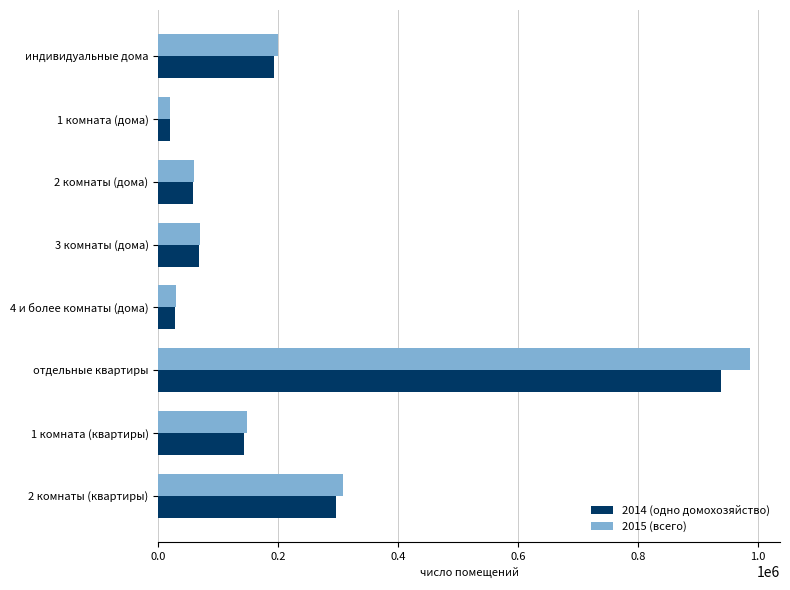

What is the average value of the 2015 (всего) series?

227780